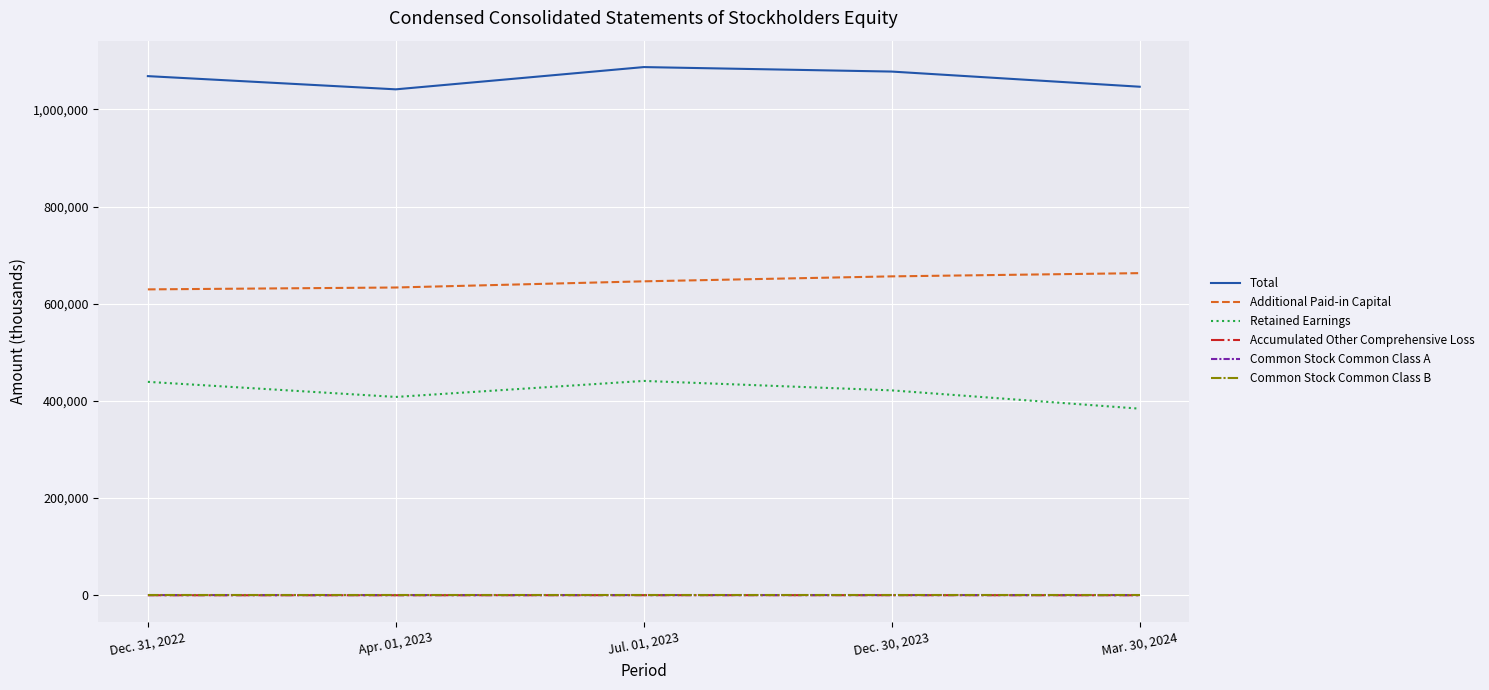

True or false: Total has a value of 1046728 at Mar. 30, 2024.

True